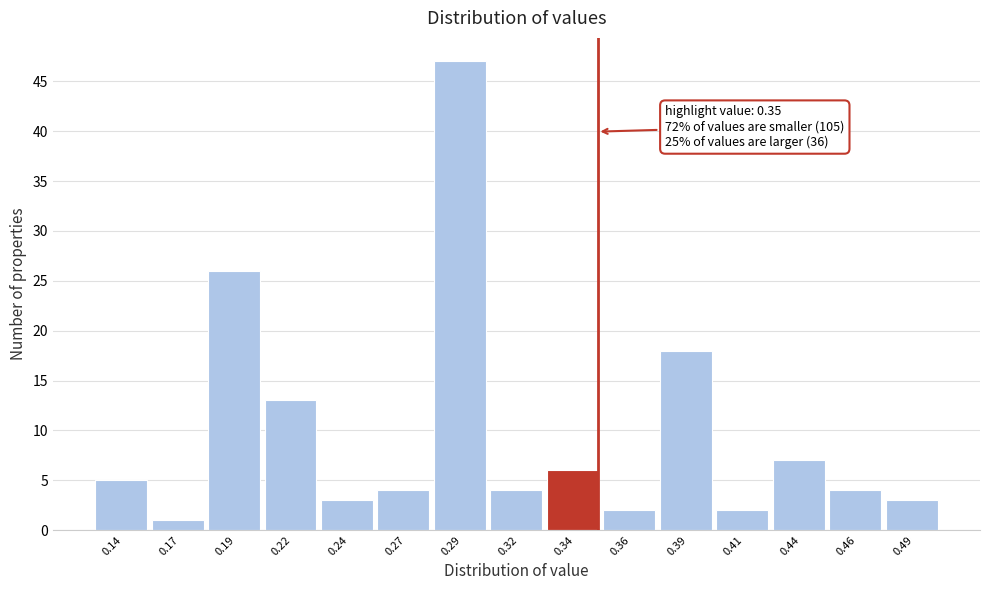

Reading right to left, what are all the values shown in this chart?

0.49=3	0.46=4	0.44=7	0.41=2	0.39=18	0.36=2	0.34=6	0.32=4	0.29=47	0.27=4	0.24=3	0.22=13	0.19=26	0.17=1	0.14=5